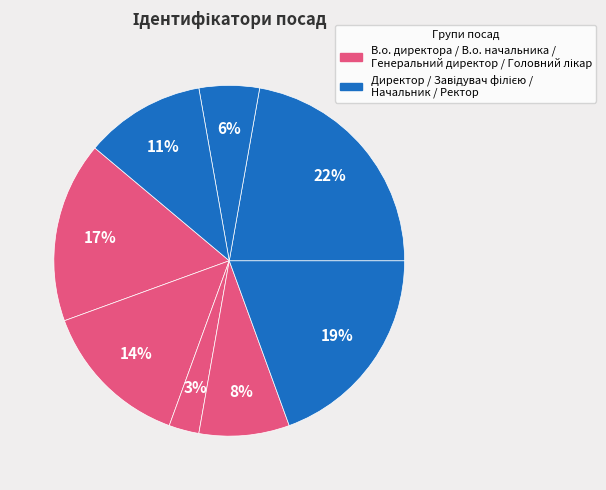

Which slice is the smallest?

Генеральний директор